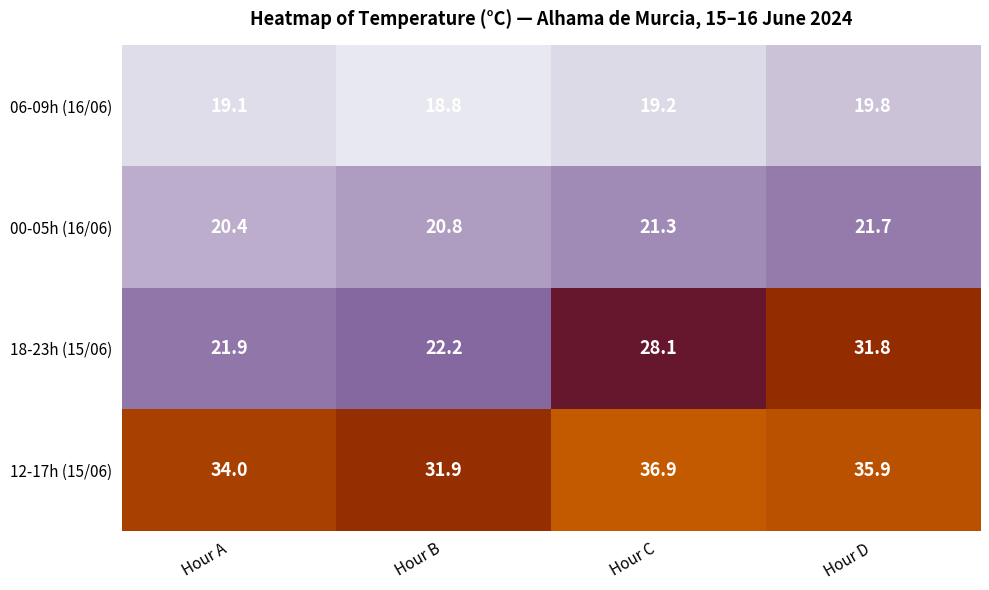

What is the average value of the 12-17h (15/06) series?

34.7